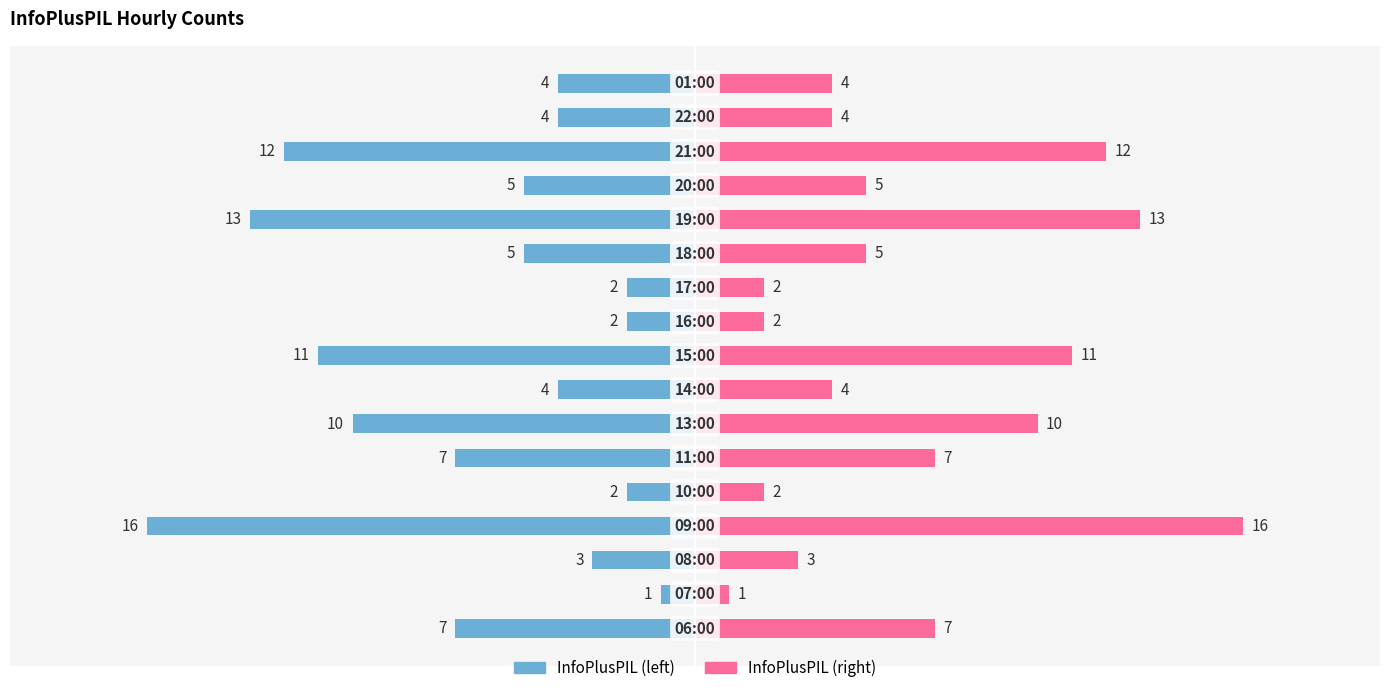

Reading right to left, transcribe all the data shown in this chart.

InfoPlusPIL (left): -4	-4	-12	-5	-13	-5	-2	-2	-11	-4	-10	-7	-2	-16	-3	-1	-7
InfoPlusPIL (right): 4	4	12	5	13	5	2	2	11	4	10	7	2	16	3	1	7